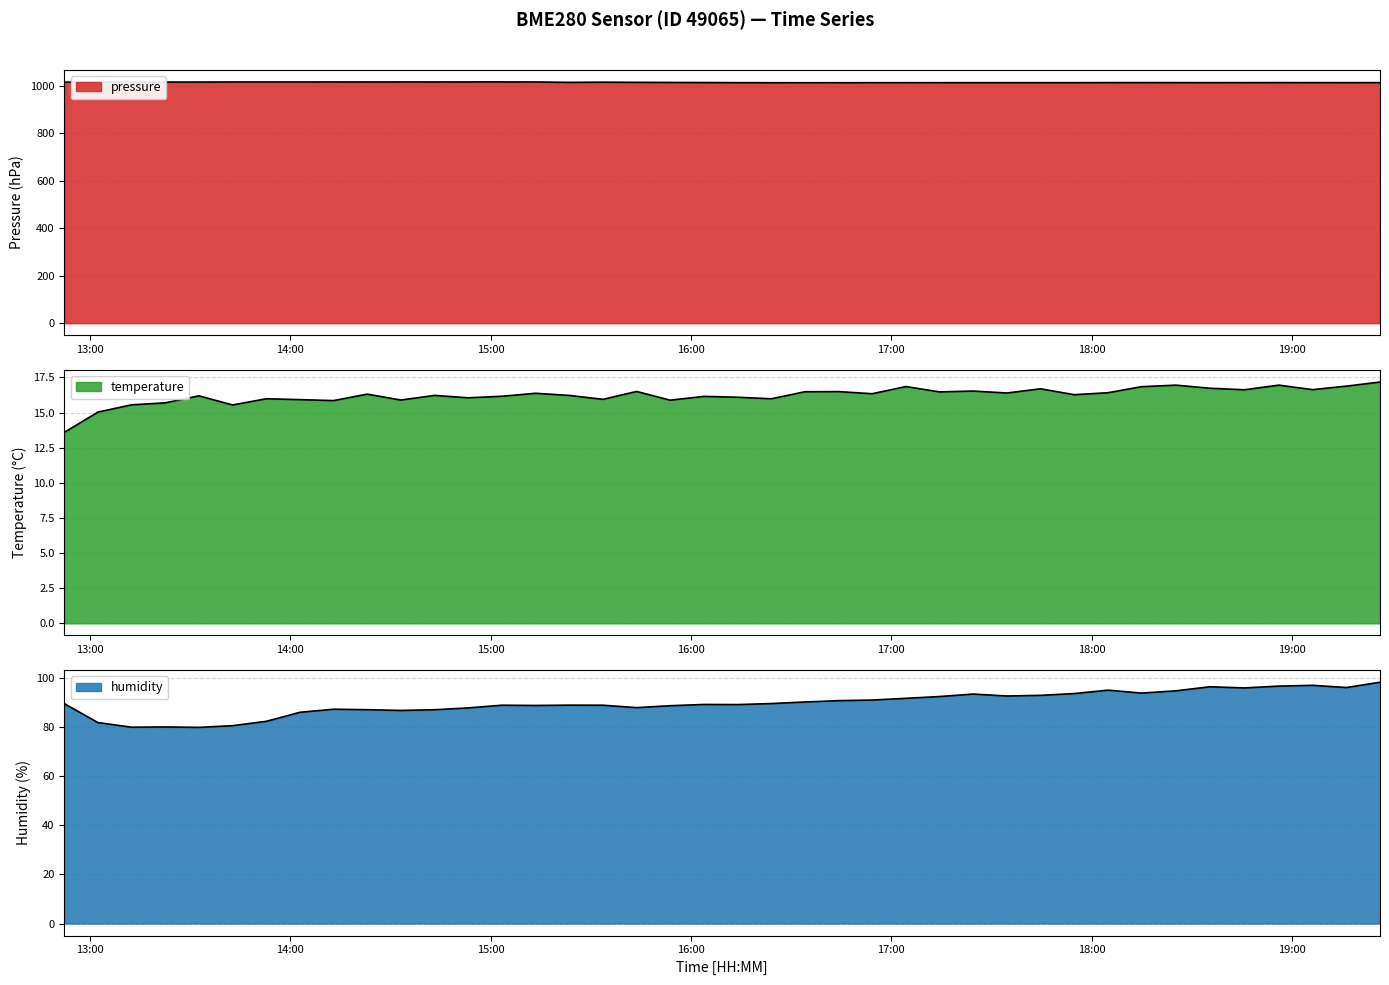

At how many categories does at least one series exceed 177?

40